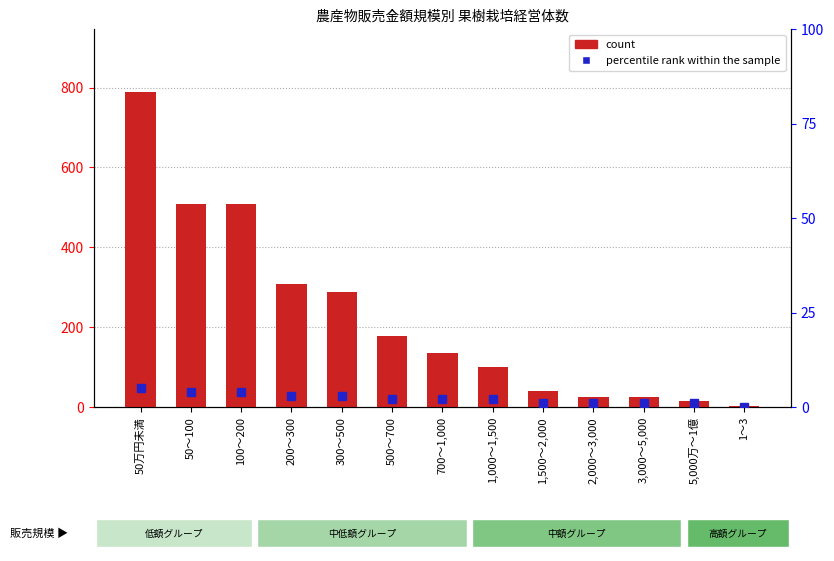

The value at 700～1,000 is 136. True or false?

True